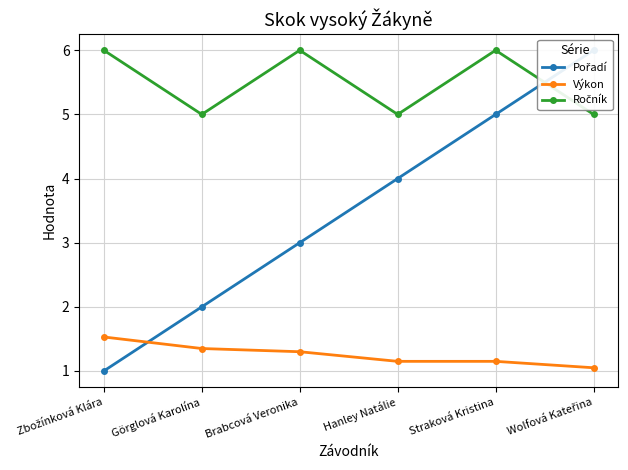

Rank the categories by Pořadí value from highest to lowest.

Wolfová Kateřina, Straková Kristina, Hanley Natálie, Brabcová Veronika, Görglová Karolína, Zbožínková Klára